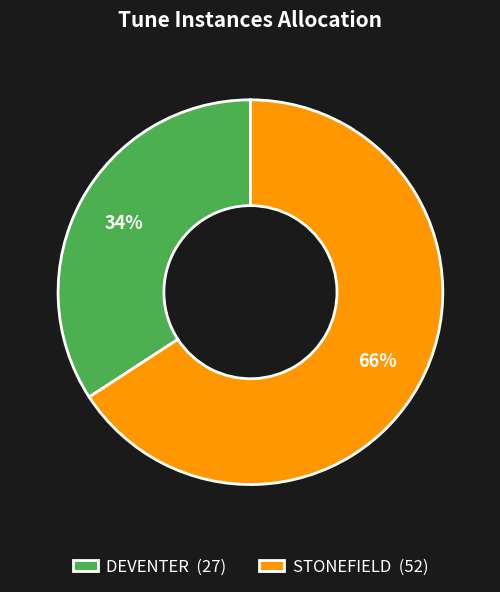

Do DEVENTER (27) and STONEFIELD (52) together represent more than half of the pie?

Yes